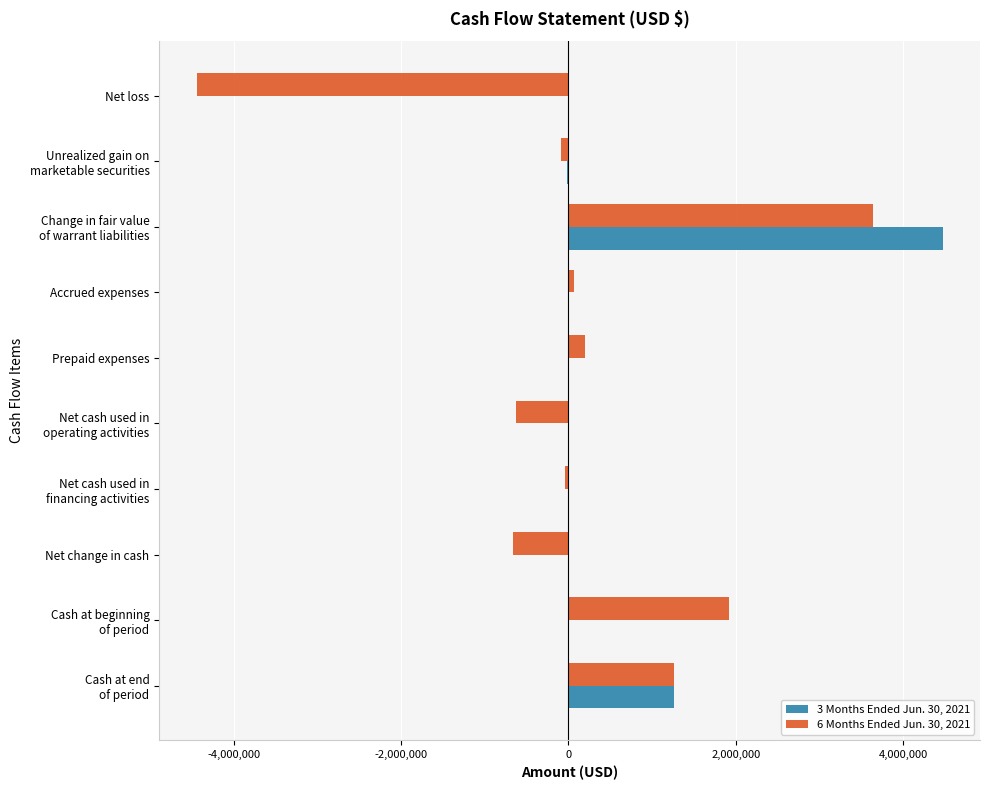

Which label corresponds to the largest value in the chart?

Change in fair value
of warrant liabilities